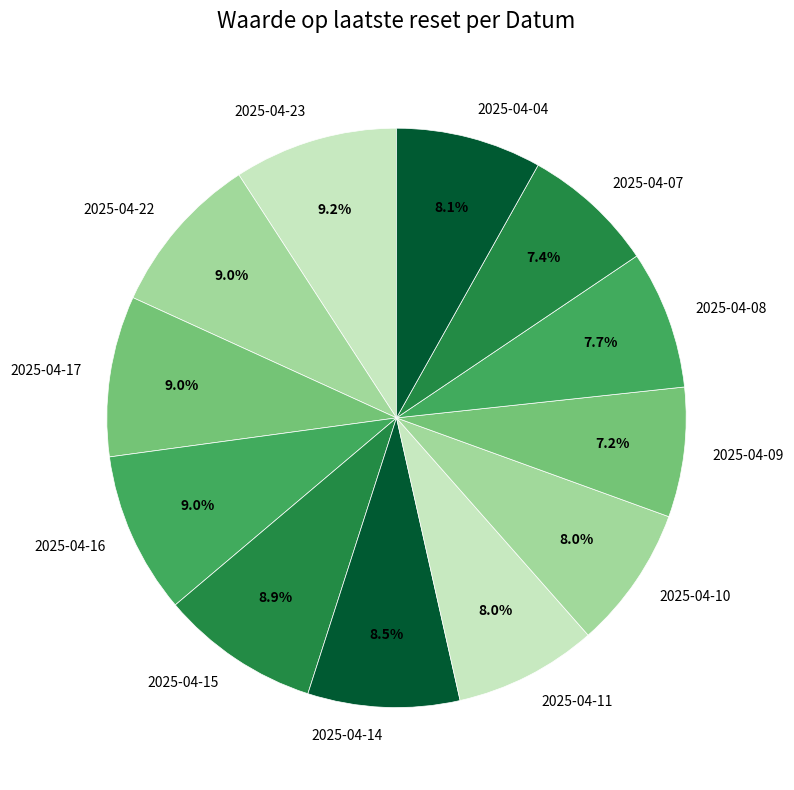

To the nearest percent, what is the difference between the 2025-04-04 and 2025-04-22 slice percentages?

1%